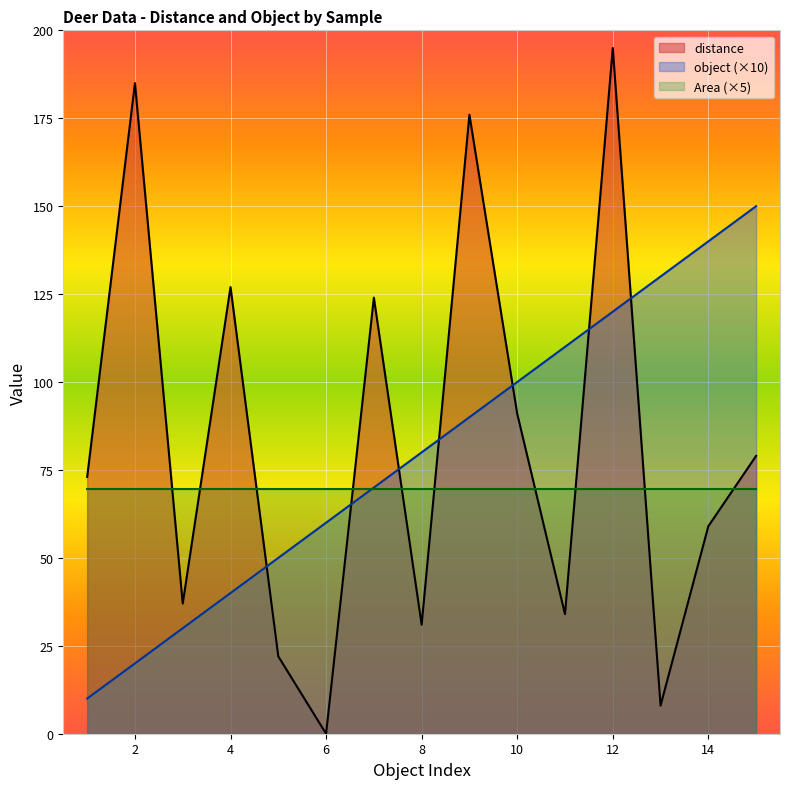

What is the difference between the maximum and minimum values in the object series?

140